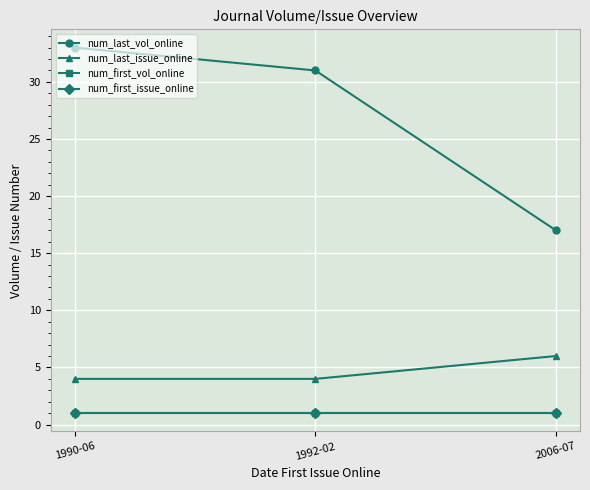

True or false: num_last_issue_online has a value of 4 at 1992-02.

True